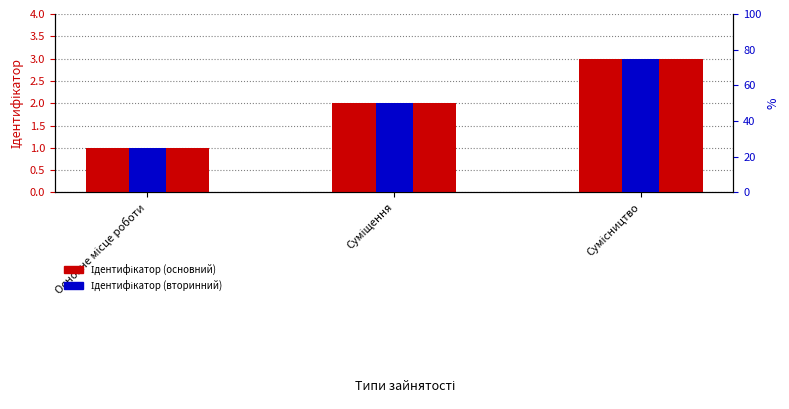

What are all the series names shown in the legend?

Ідентифікатор, Ідентифікатор (вторинний)